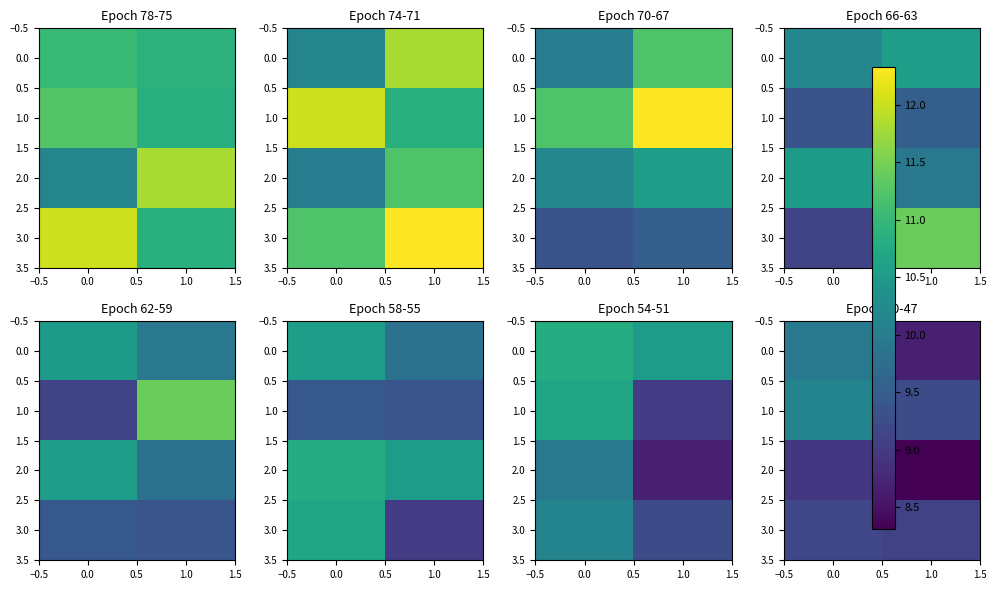

What is the total value across all series at 1.0?

35.3